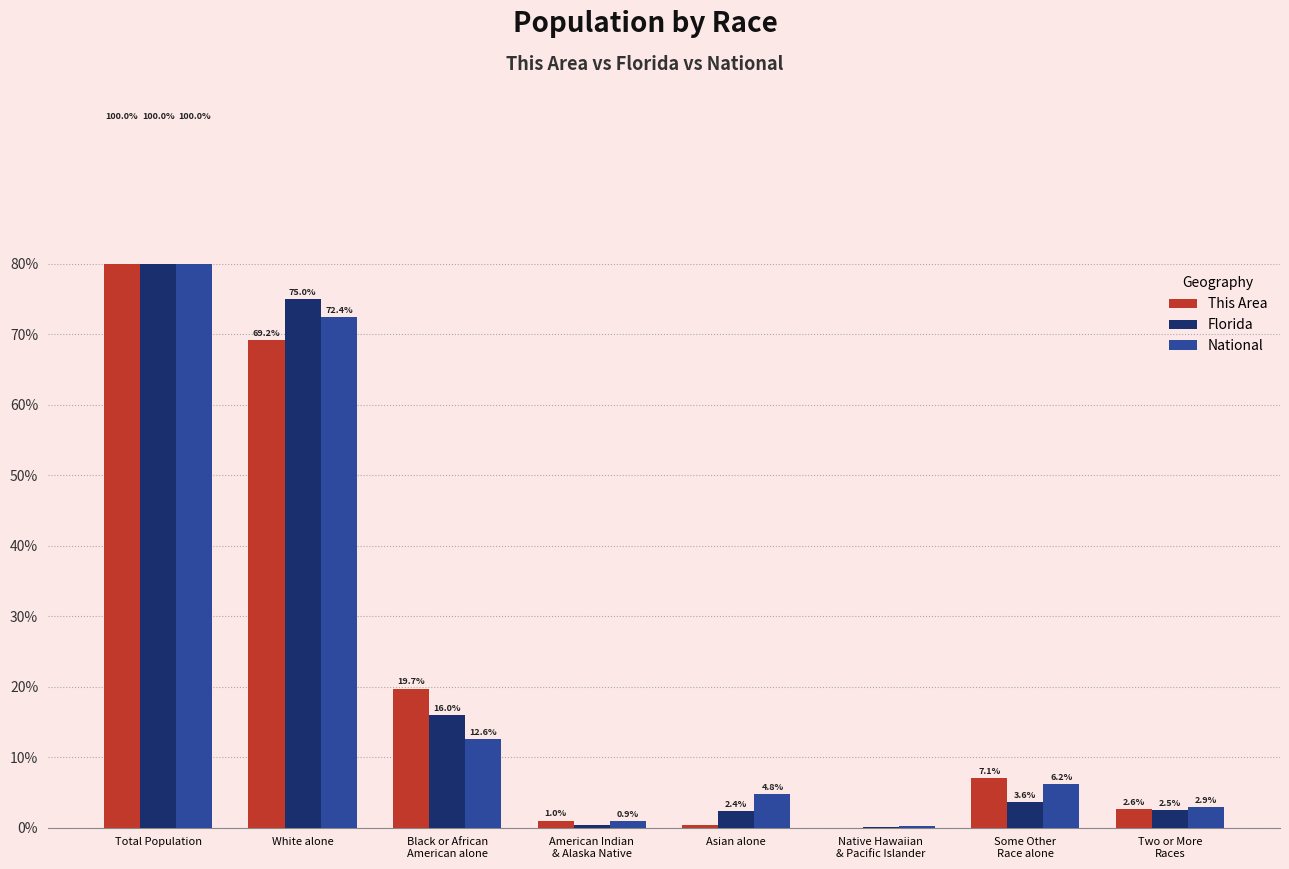

What is the difference between the maximum and minimum values in the Florida series?

99.9